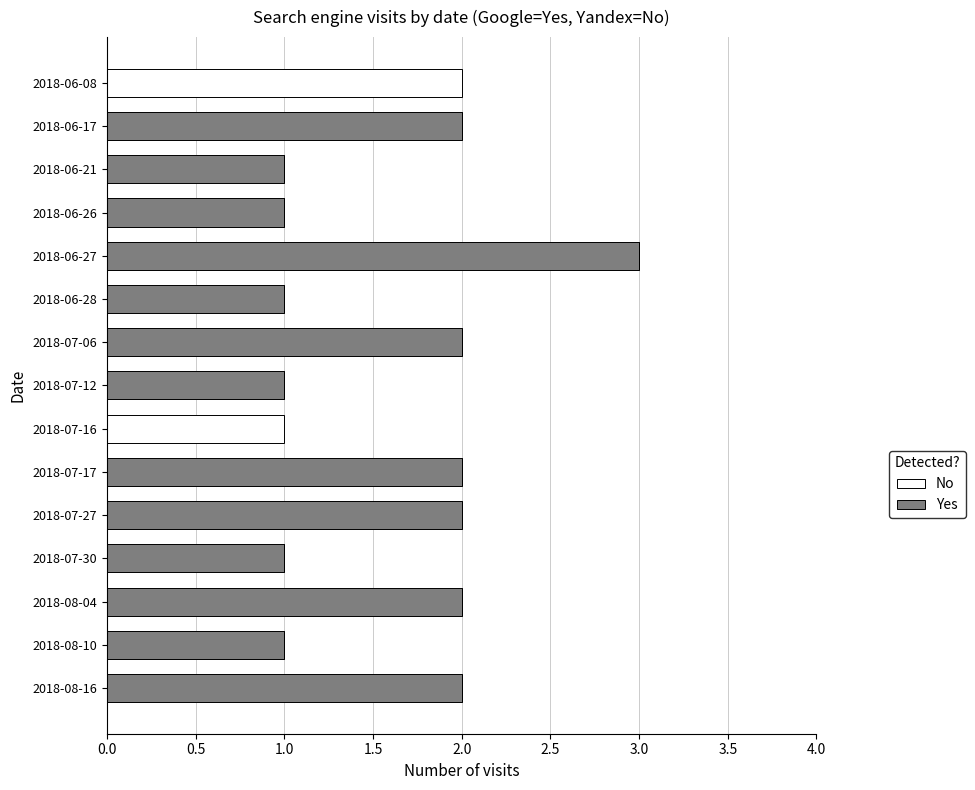

What is the highest value of the Yes series?

3